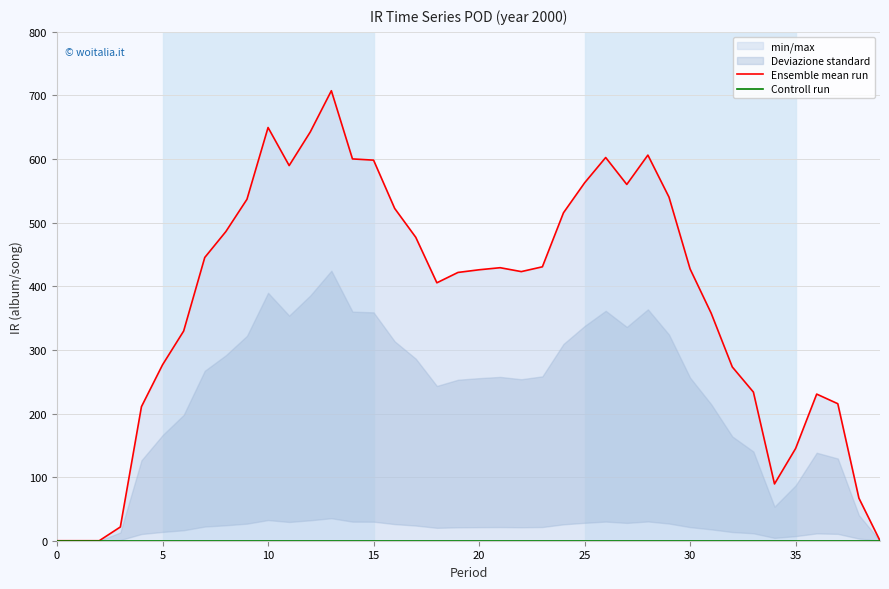

Is it true that Ensemble mean run equals 259.0 at 16?

False